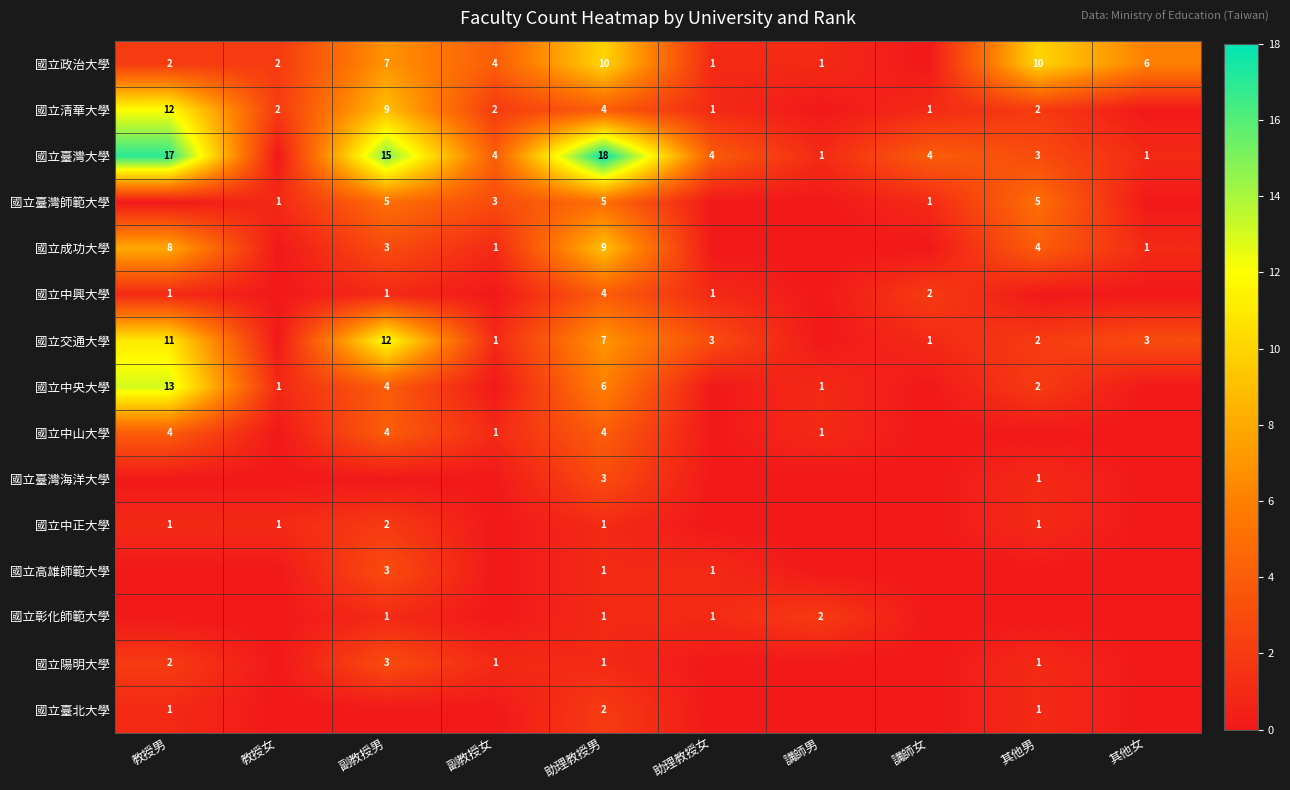

Is the value of 國立清華大學 at 助理教授男 greater than the value of 國立臺灣師範大學 at 副教授男?

No